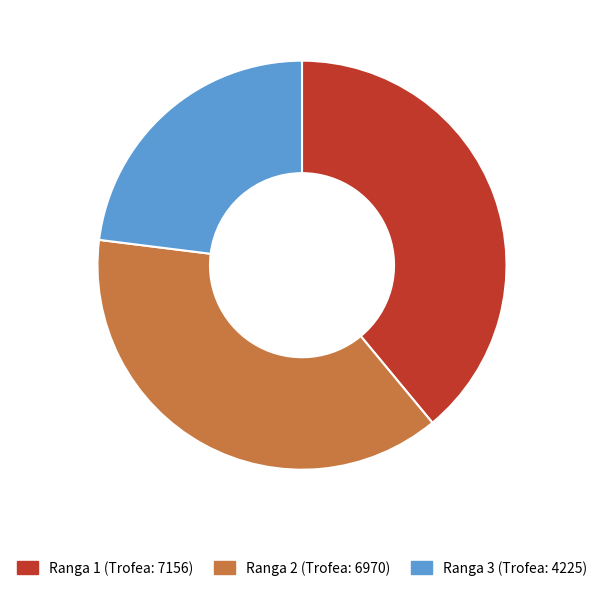

How many slices are in this pie chart?

3